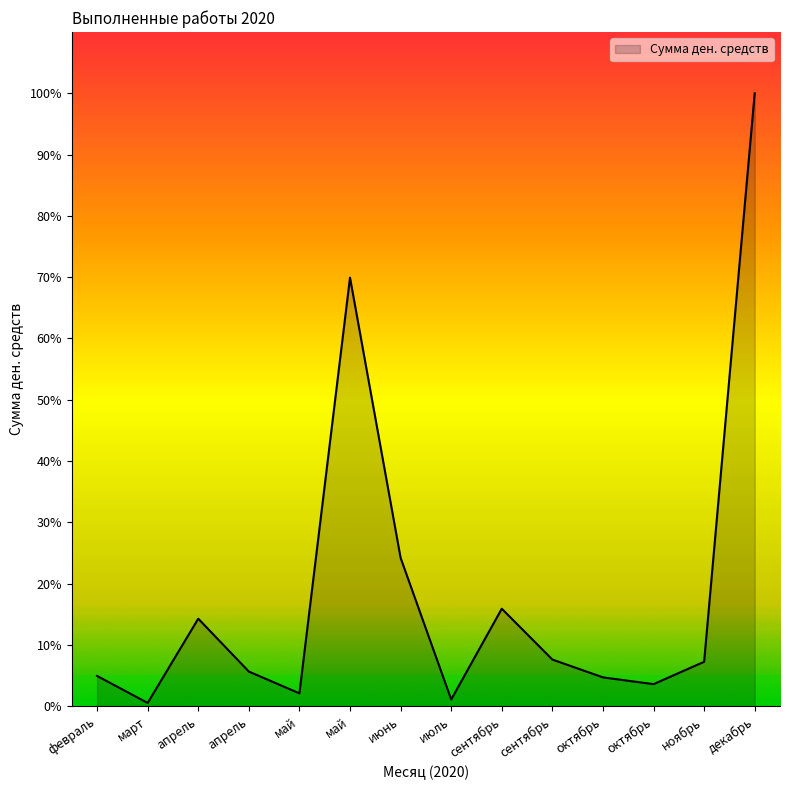

Does the chart display data point markers on the line(s)?

No